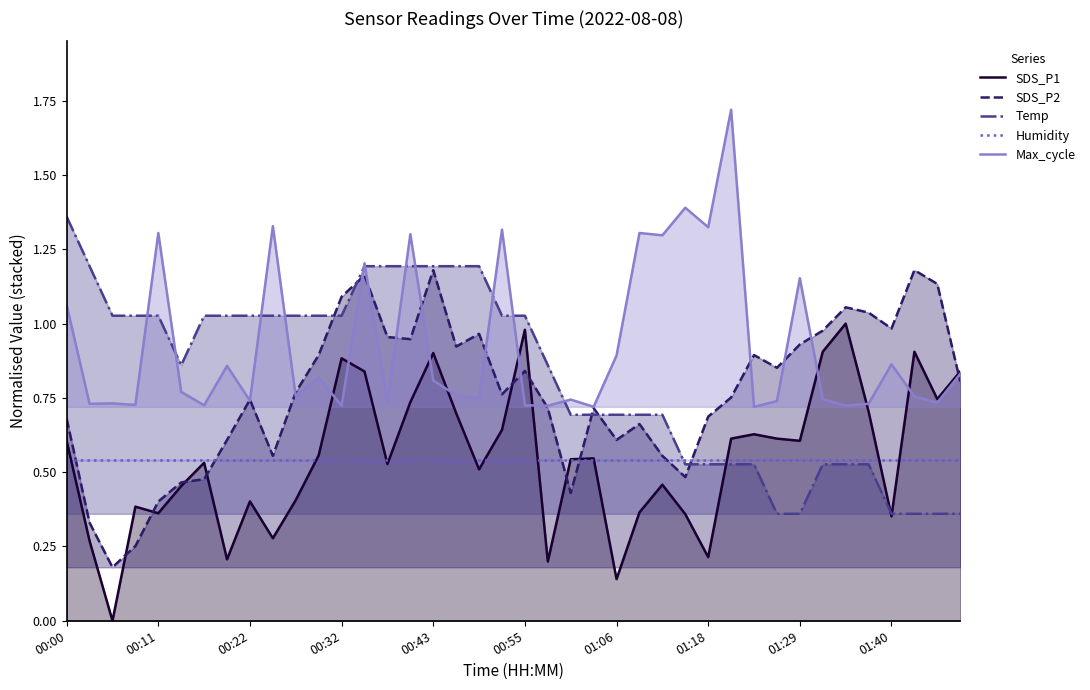

What are all the series names shown in the legend?

SDS_P1, SDS_P2, Temp, Humidity, Max_cycle